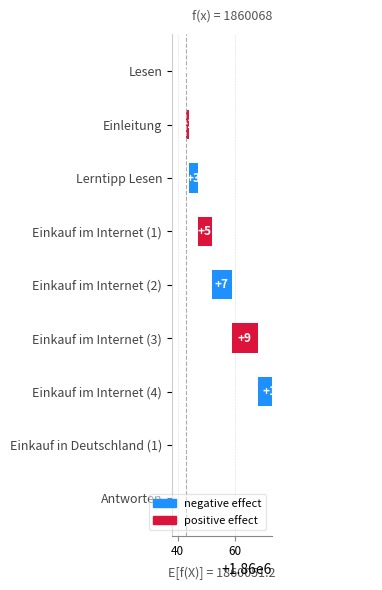

What is the average value?

8